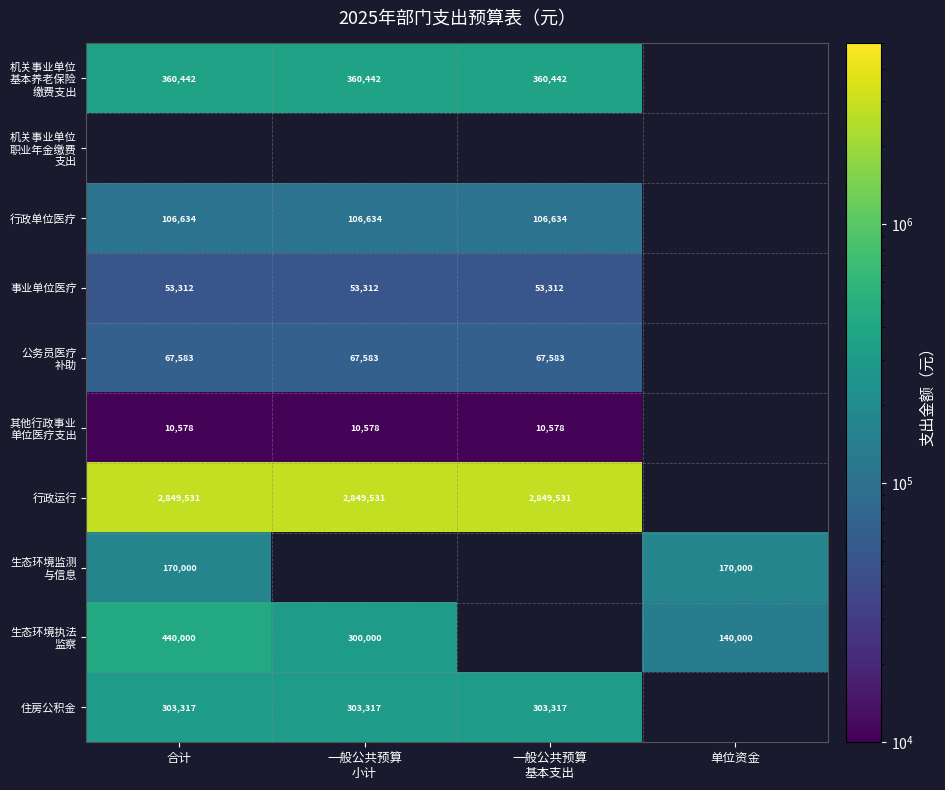

Which series has the largest range (max minus min)?

生态环境执法 监察